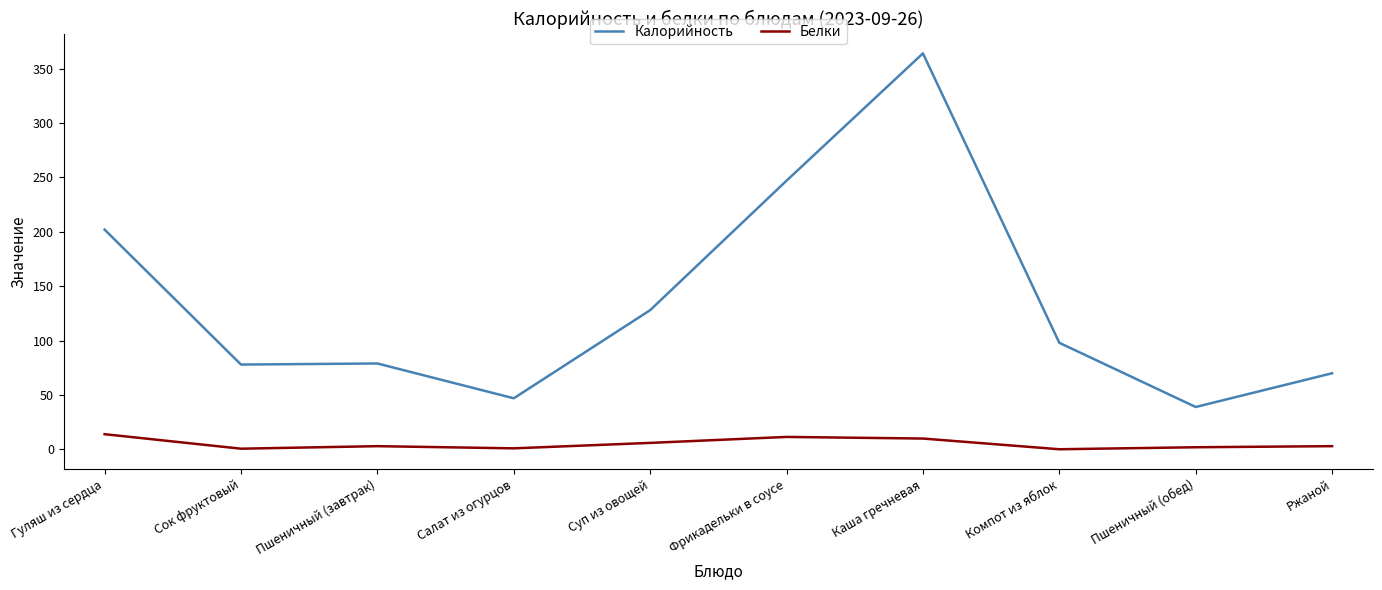

Rank the series by their maximum value, from lowest to highest.

Белки, Калорийность